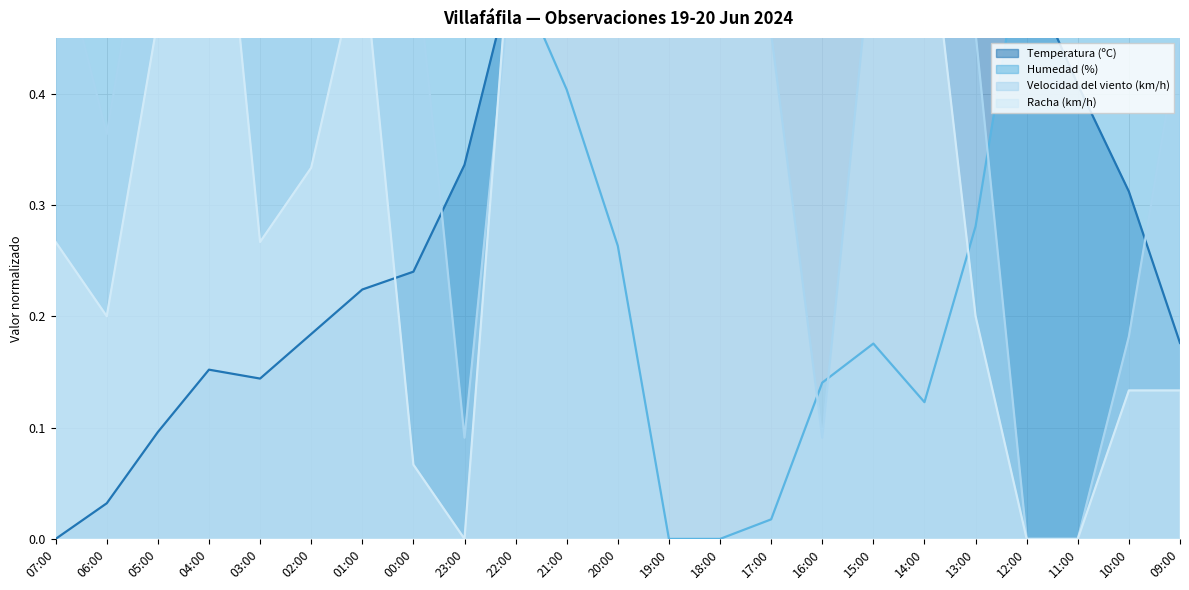

True or false: Racha (km/h) has more than 2 interior local peaks.

True